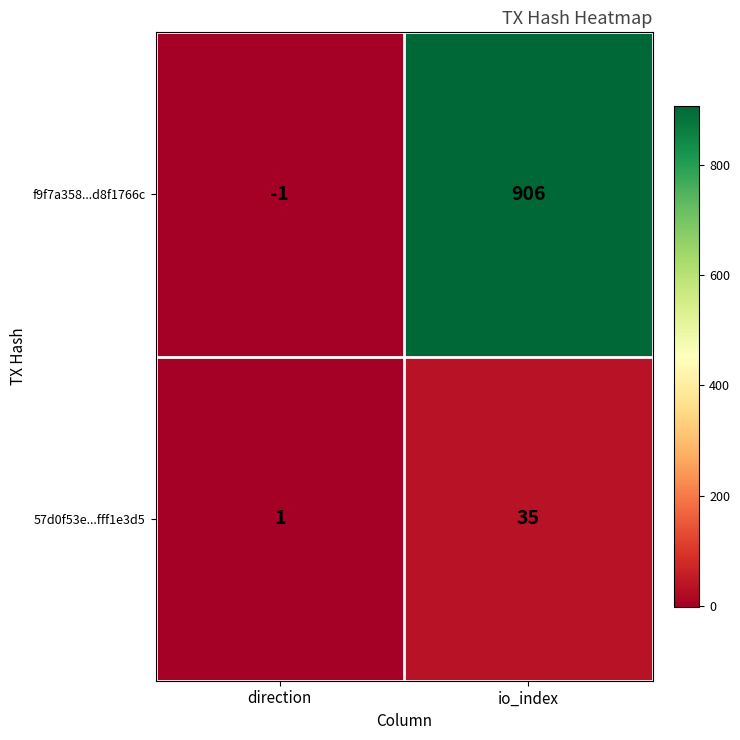

Reading left to right, transcribe all the data shown in this chart.

f9f7a358...d8f1766c: -1	906
57d0f53e...fff1e3d5: 1	35